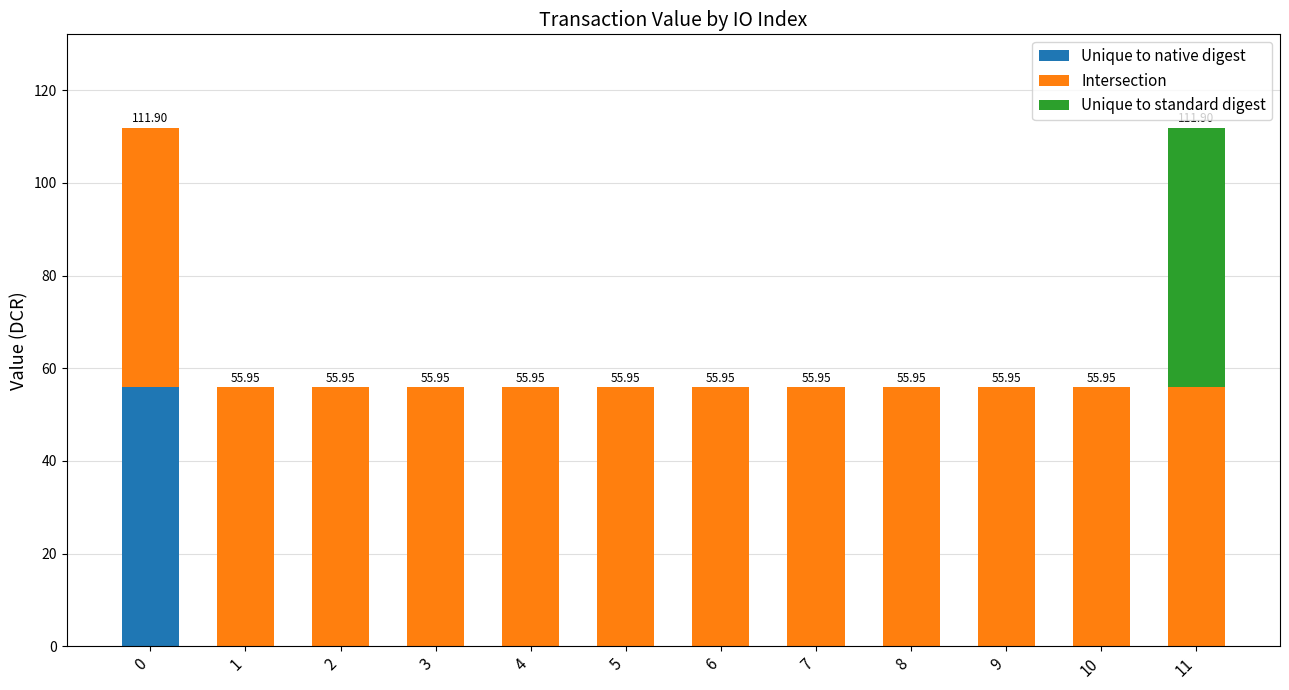

What is the total value across all series at 7?

56.0